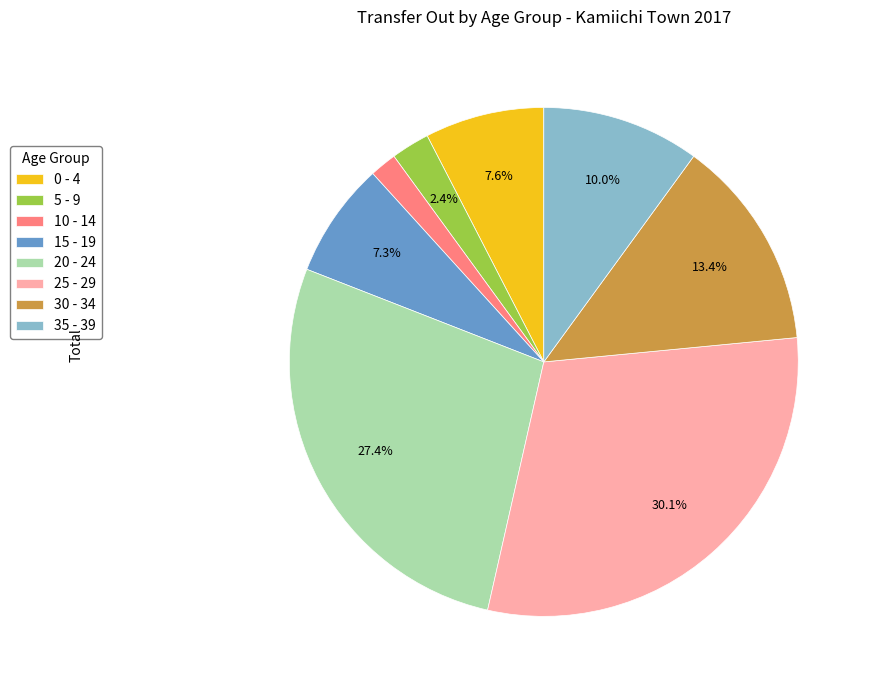

Which has a higher value, 25 - 29 or 10 - 14?

25 - 29